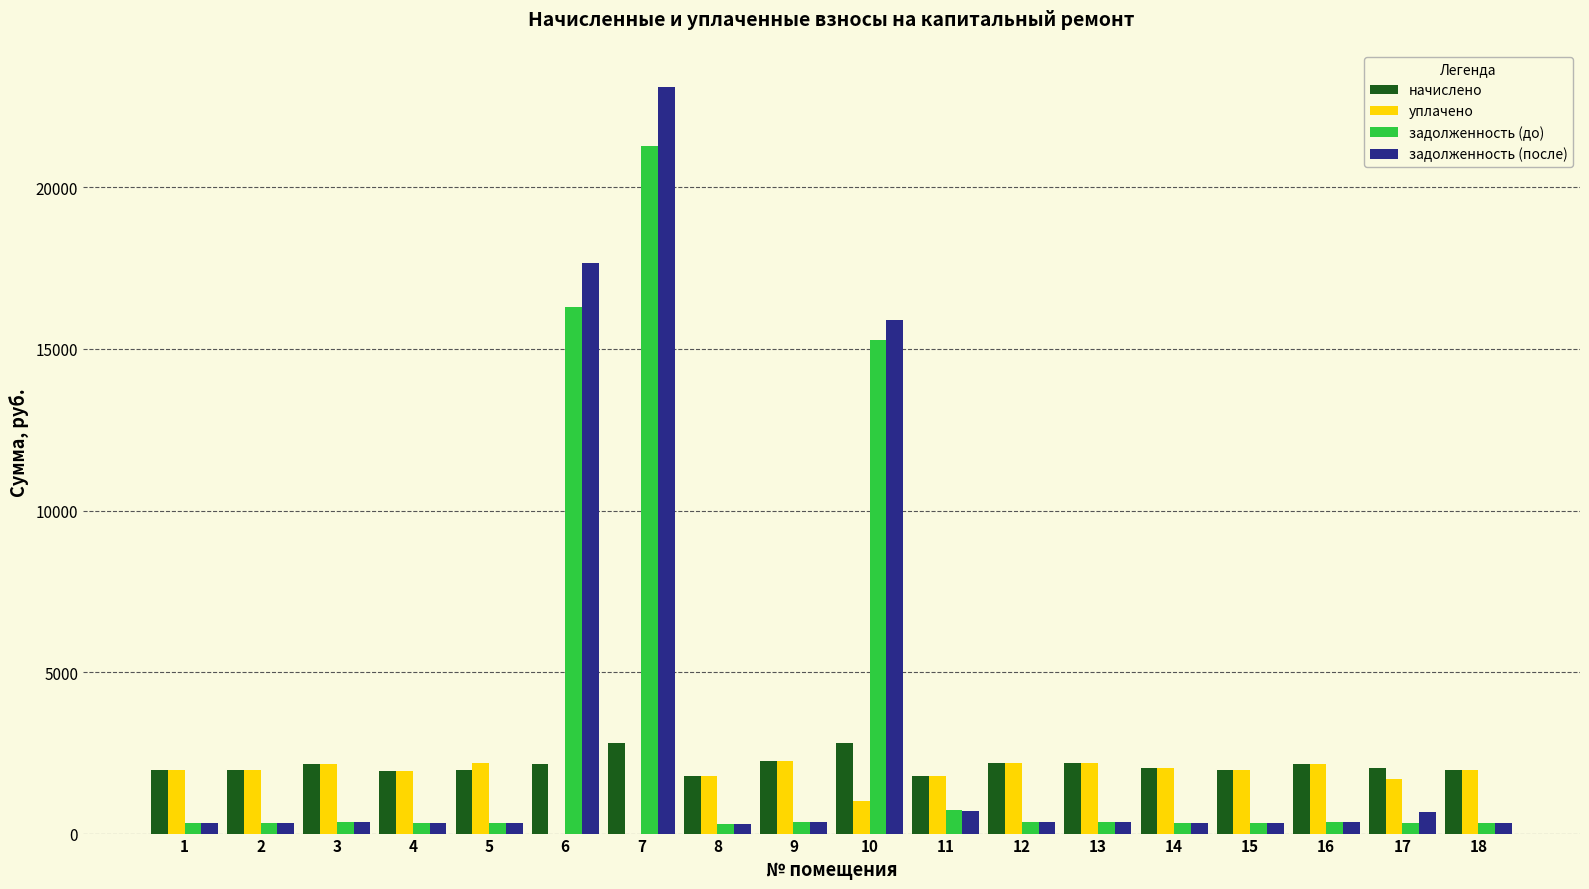

What is the sum of all начислено values?

38046.2